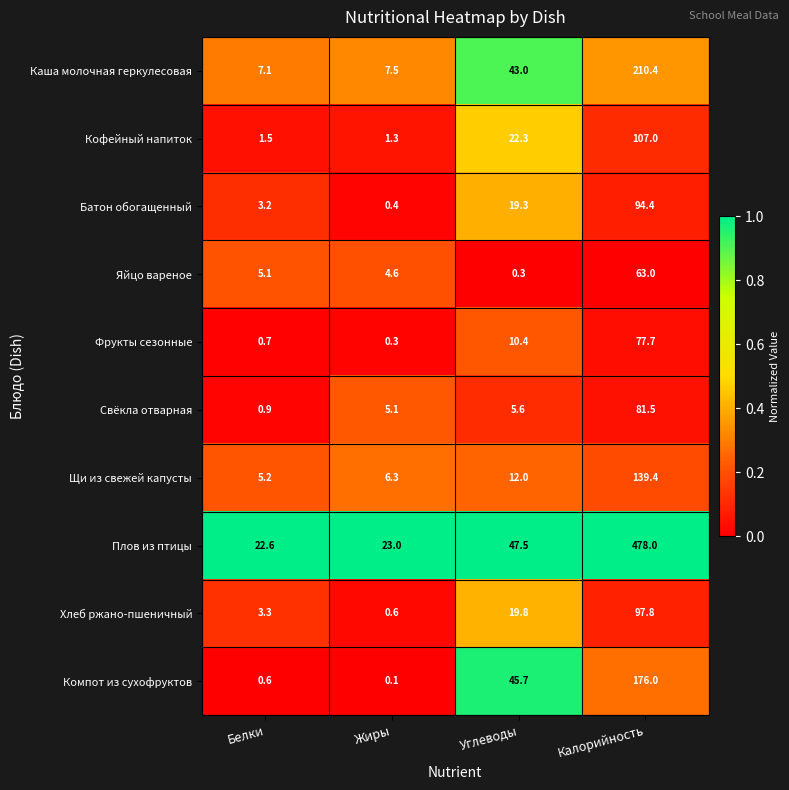

Which series has the largest total across all categories?

Плов из птицы